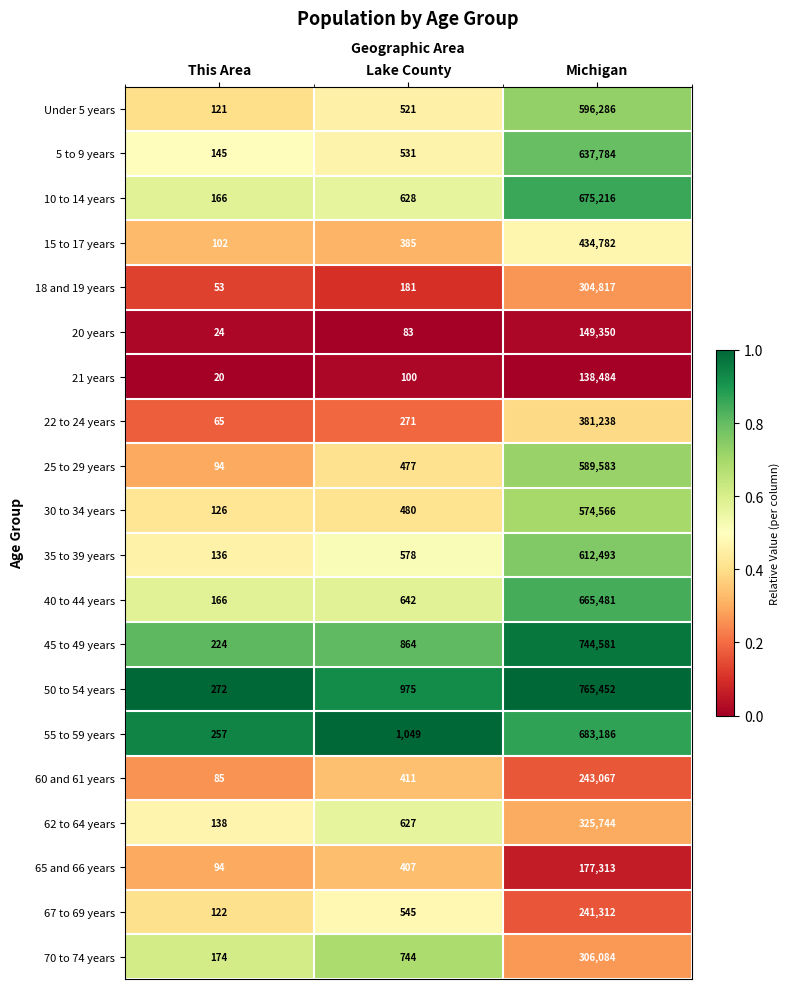

What is the total value across all series at This Area?

2584